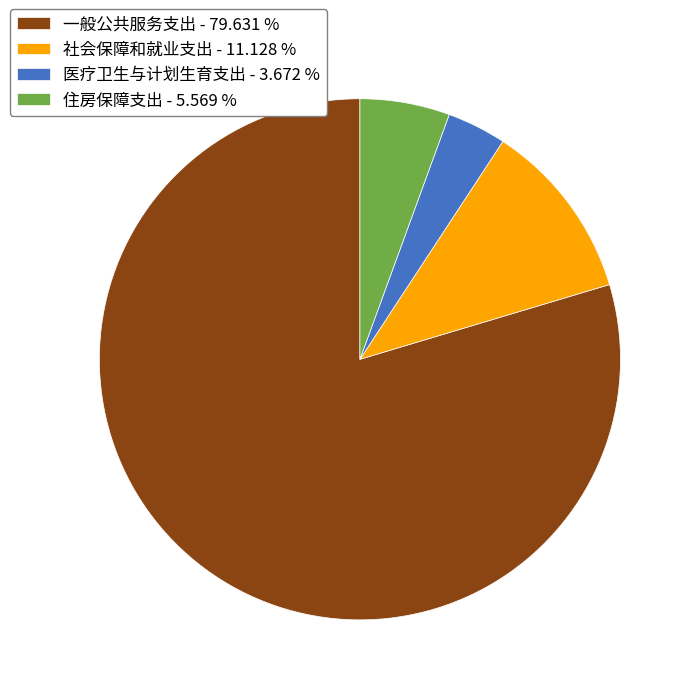

Does 住房保障支出 - 5.569 % account for over 50% of the chart?

No